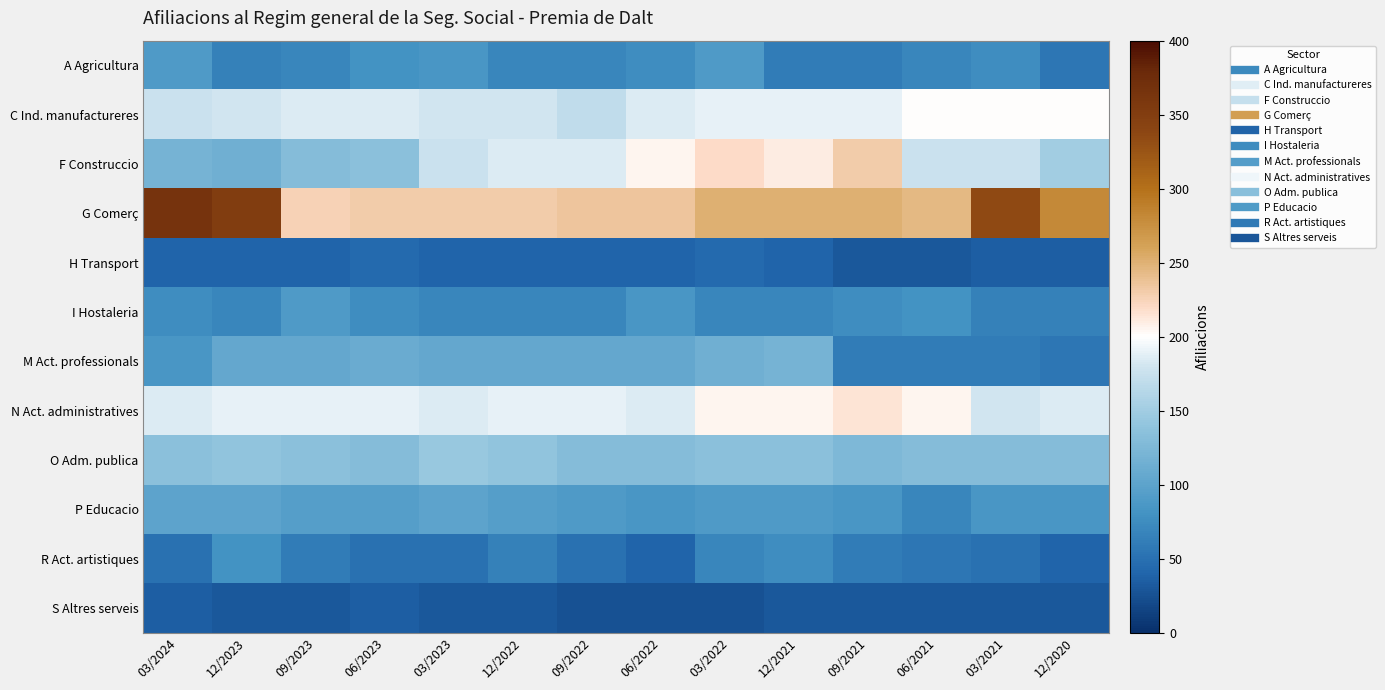

Which series changed the most between 03/2024 and 12/2022?

G Comerç